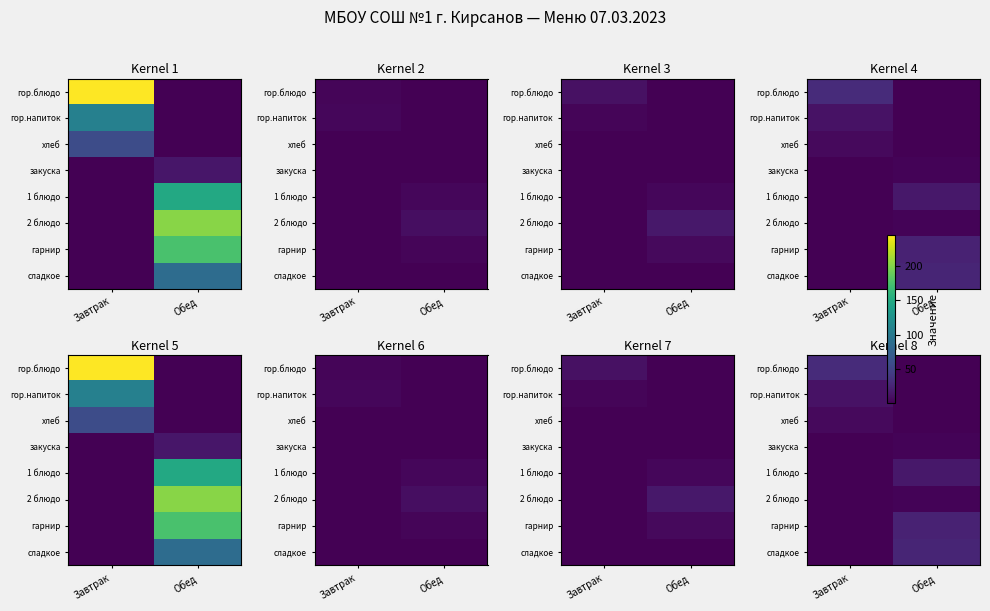

Is it true that хлеб equals 0 at Обед?

True